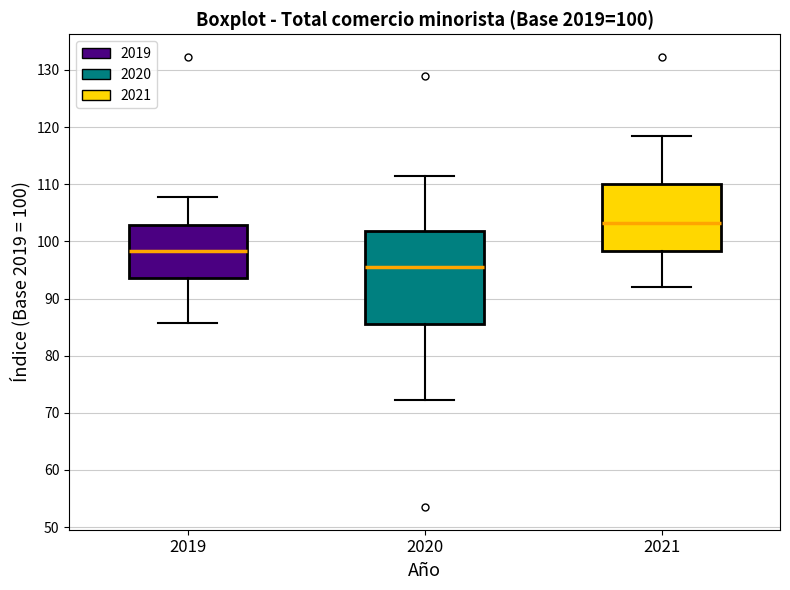

Which box's median line is the lowest?

2020